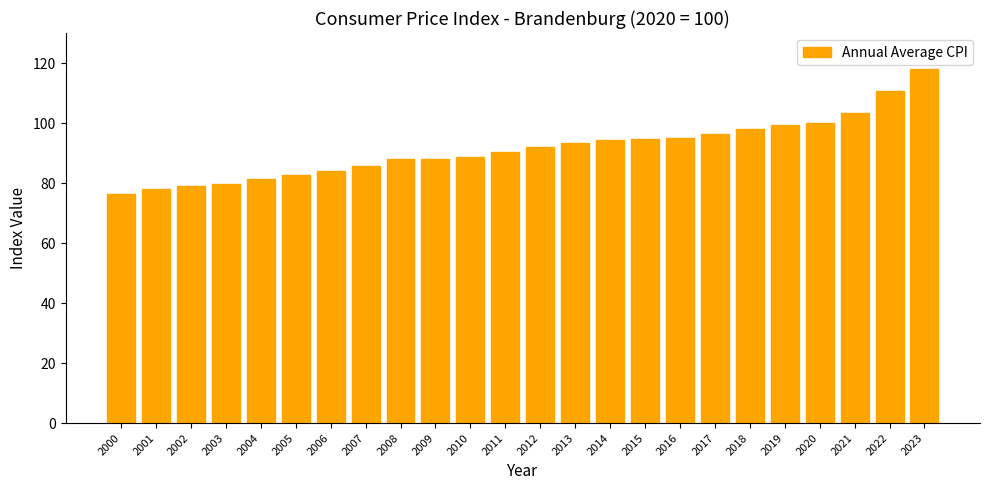

At which label does the data first exceed 92?

2012